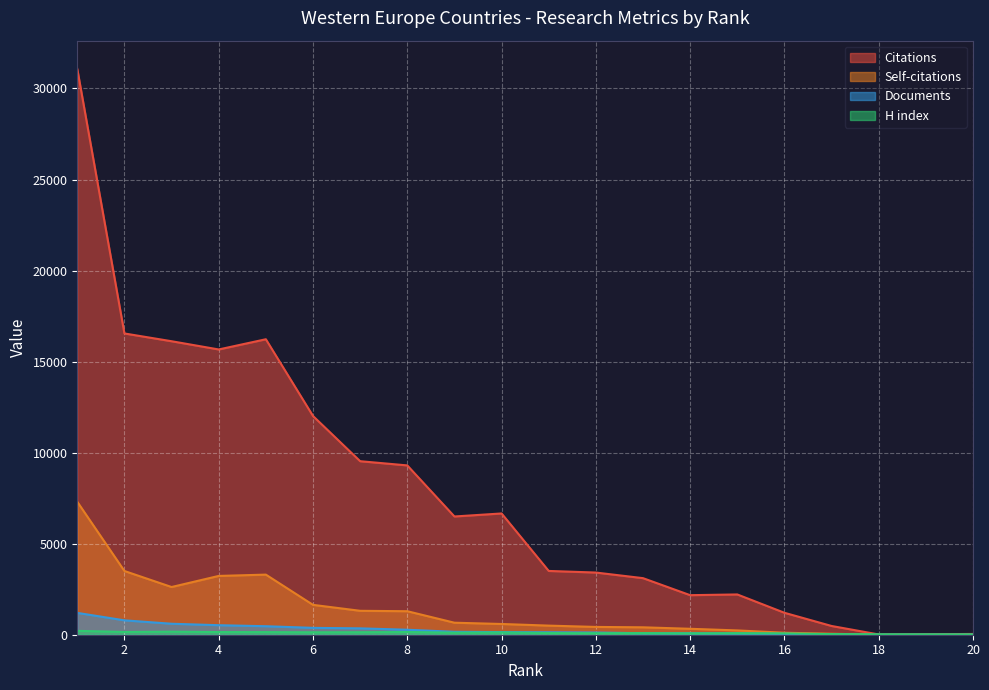

What is the highest value of the Citations series?

31073